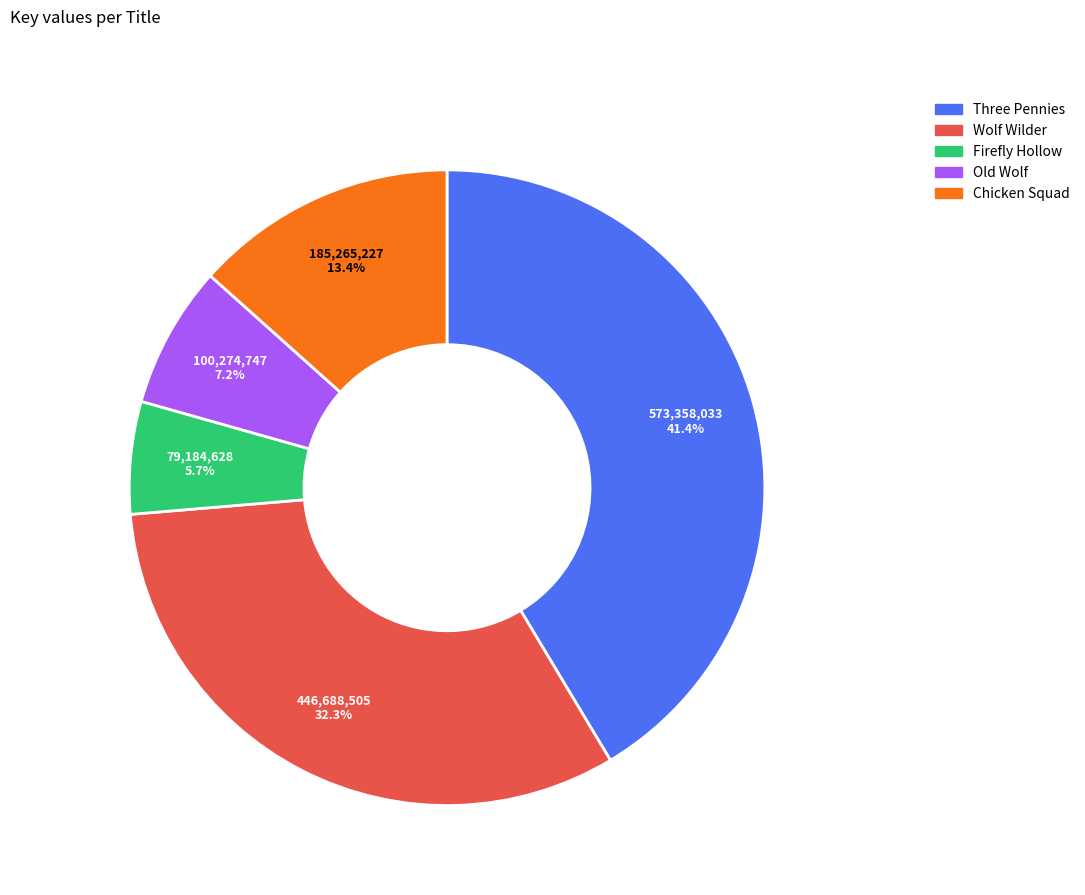

The Chicken Squad slice represents 13% of the pie. True or false?

True